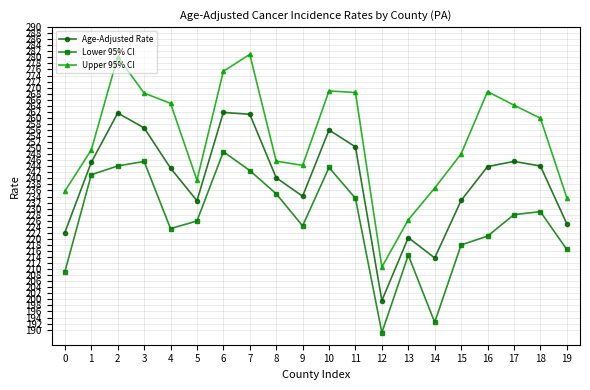

Does the chart have visible grid lines?

Yes